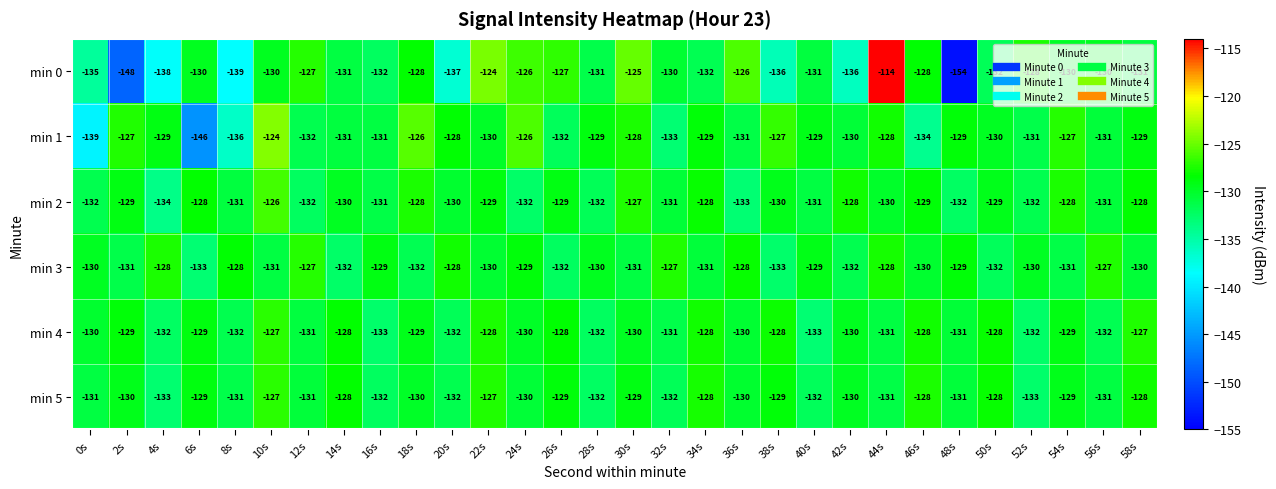

At 30s, list the series in order from largest to smallest.

min 0, min 2, min 1, min 5, min 4, min 3